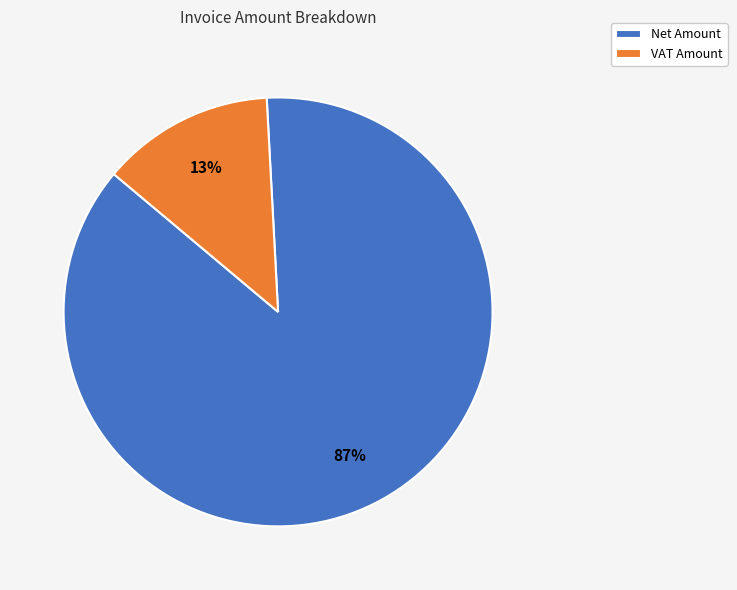

The Net Amount slice represents 76% of the pie. True or false?

False